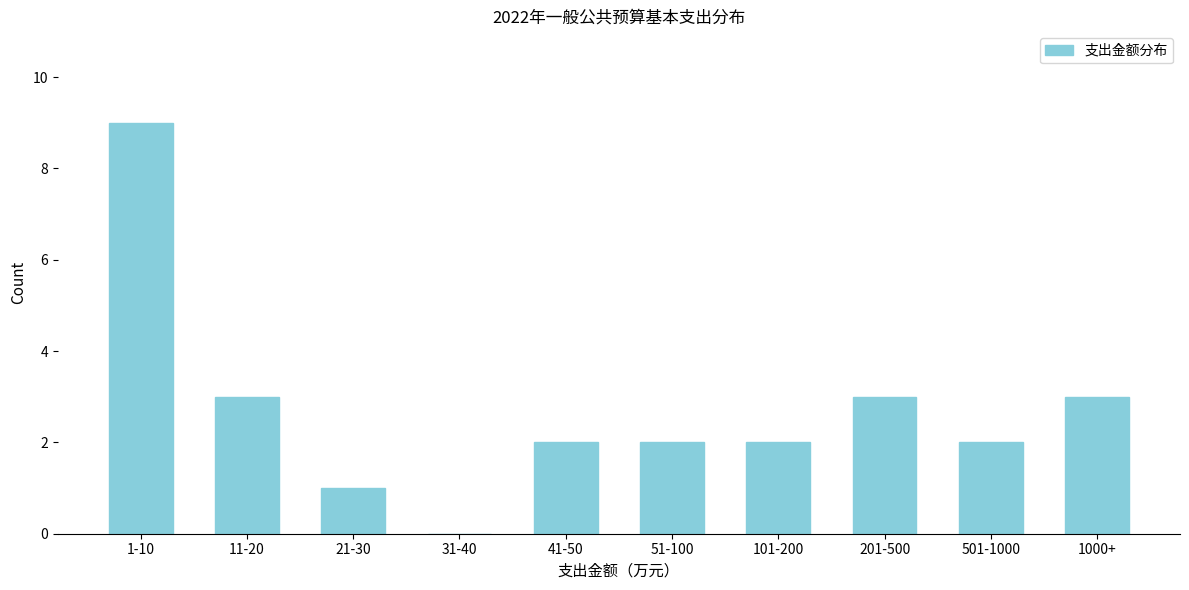

Reading left to right, what are all the values shown in this chart?

1-10=9	11-20=3	21-30=1	31-40=0	41-50=2	51-100=2	101-200=2	201-500=3	501-1000=2	1000+=3